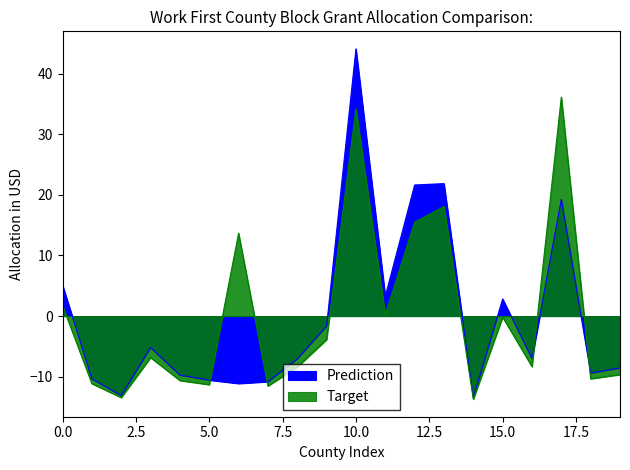

True or false: Target and Prediction cross at least once.

True